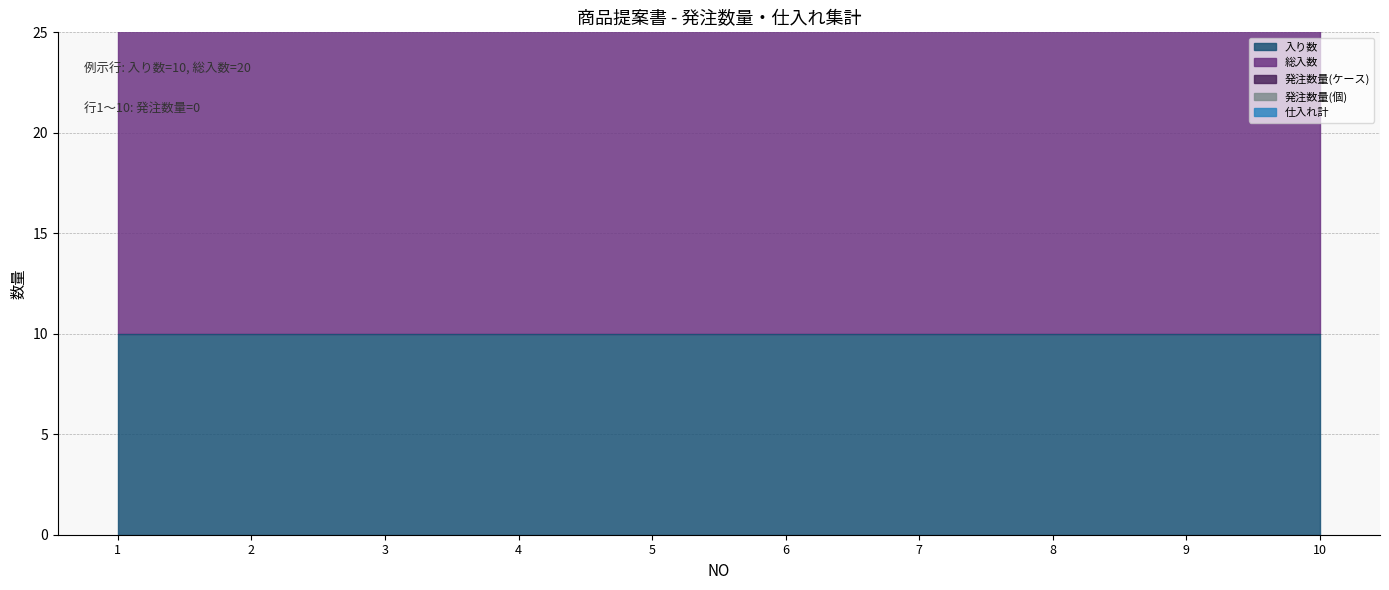

Which series has the widest spread of values?

入り数